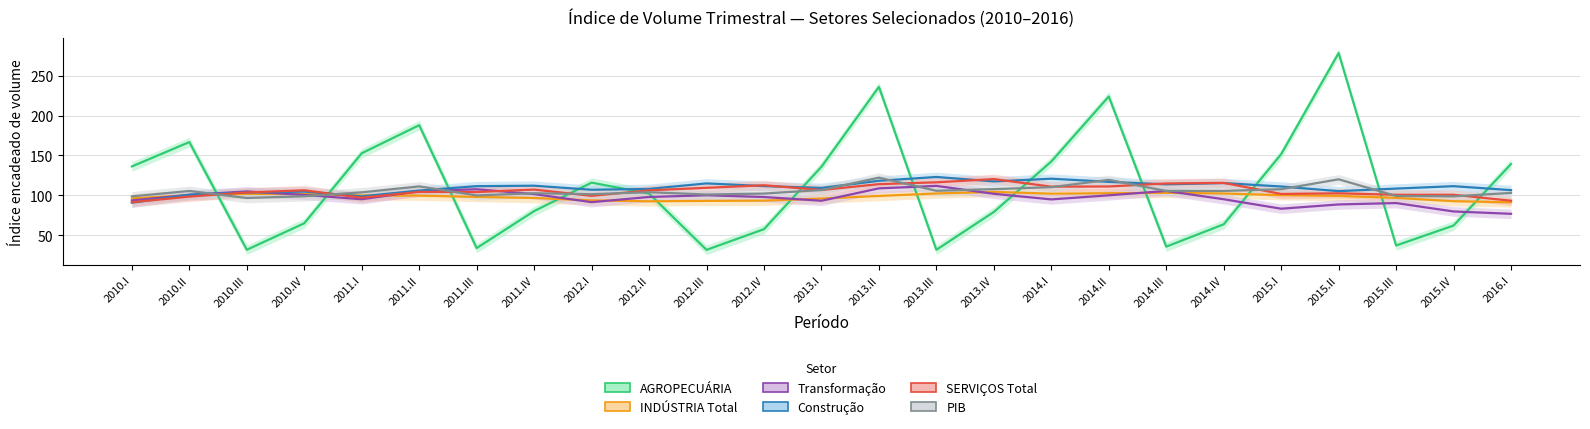

How many values in the SERVIÇOS Total series exceed 106?

13